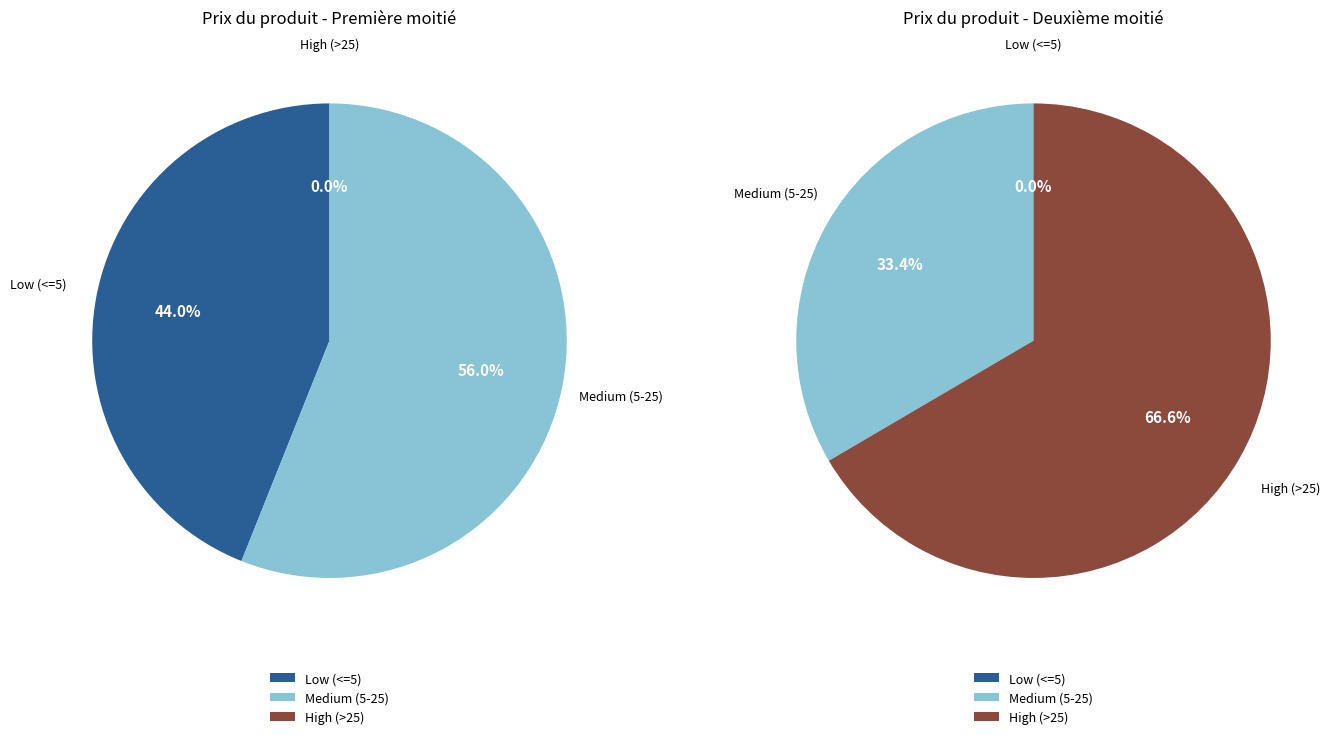

Is it true that 26 is 1% of the pie?

False